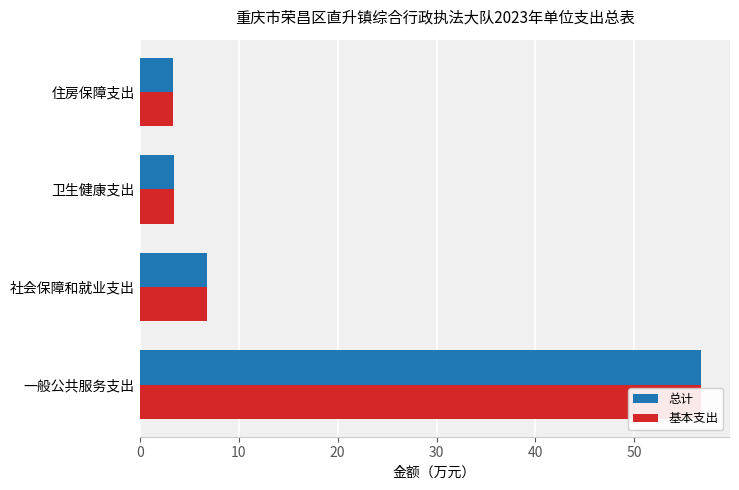

True or false: 基本支出 has a value of 1.9 at 住房保障支出.

False